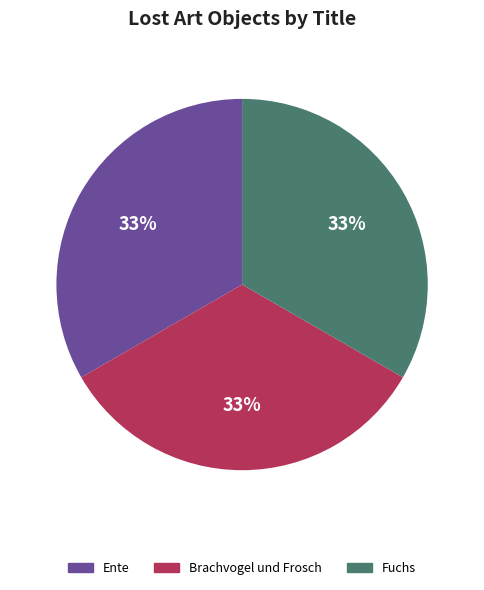

How many slices are in this pie chart?

3